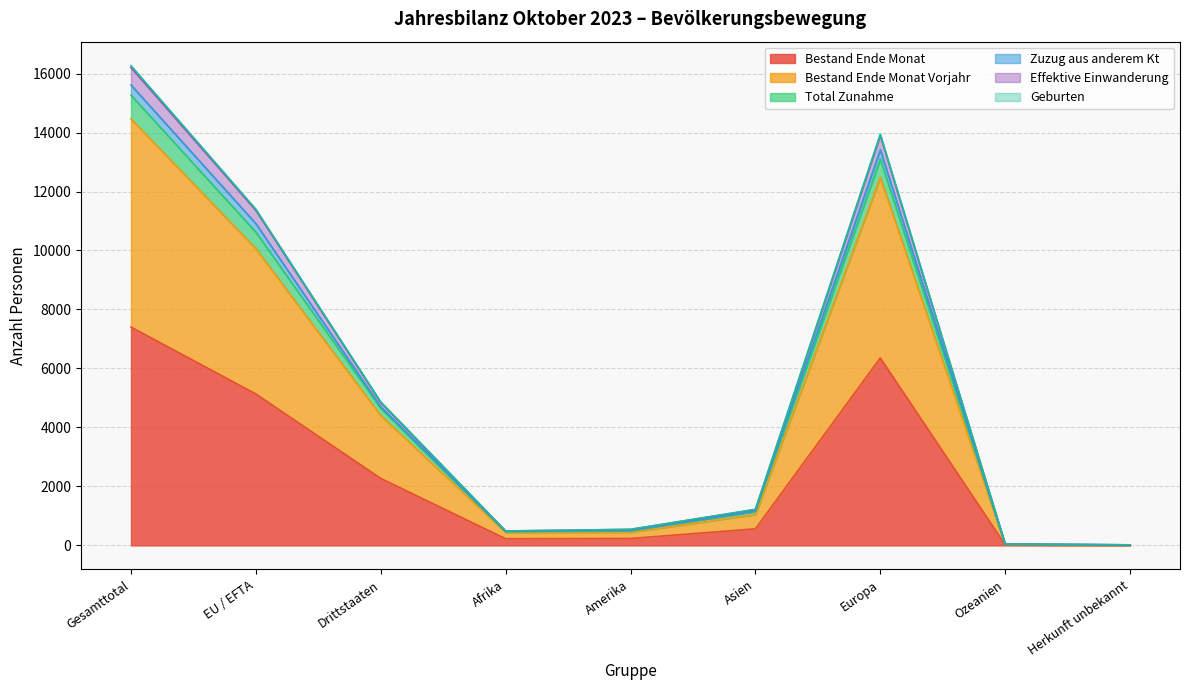

At how many categories does at least one series exceed 6551?

3